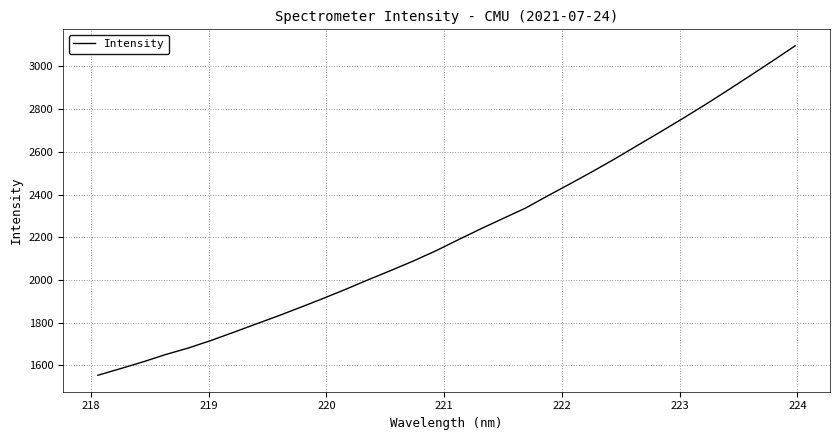

What is the greatest value displayed?

3096.6